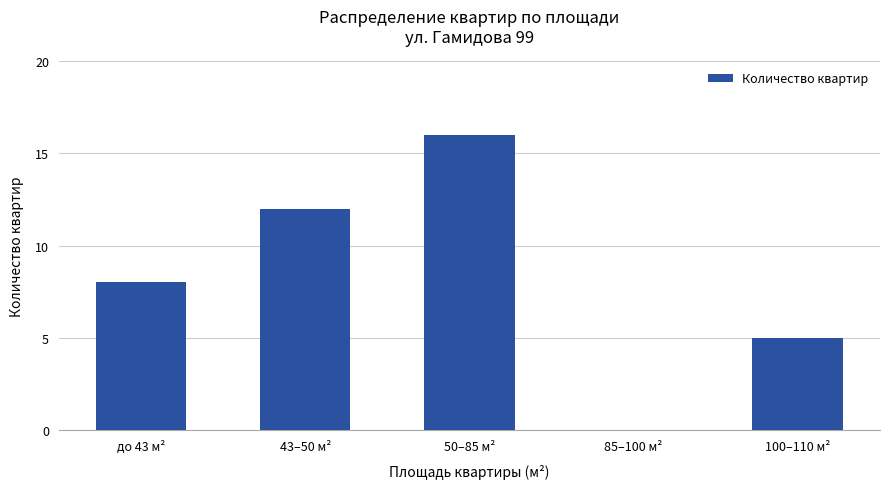

What is the change in value from 43–50 м² to 100–110 м²?

-7